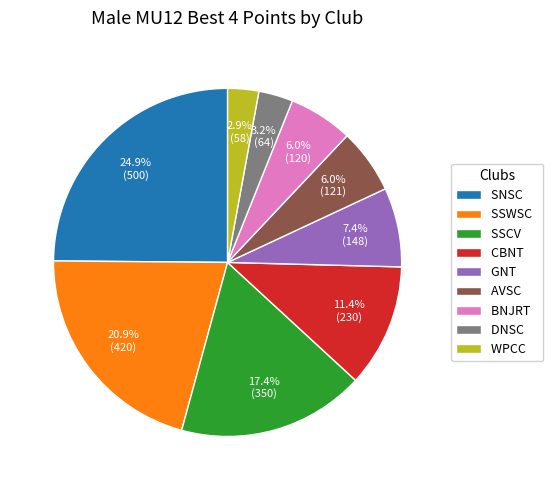

Approximately how many times larger is the value at WPCC compared to CBNT?

0.3